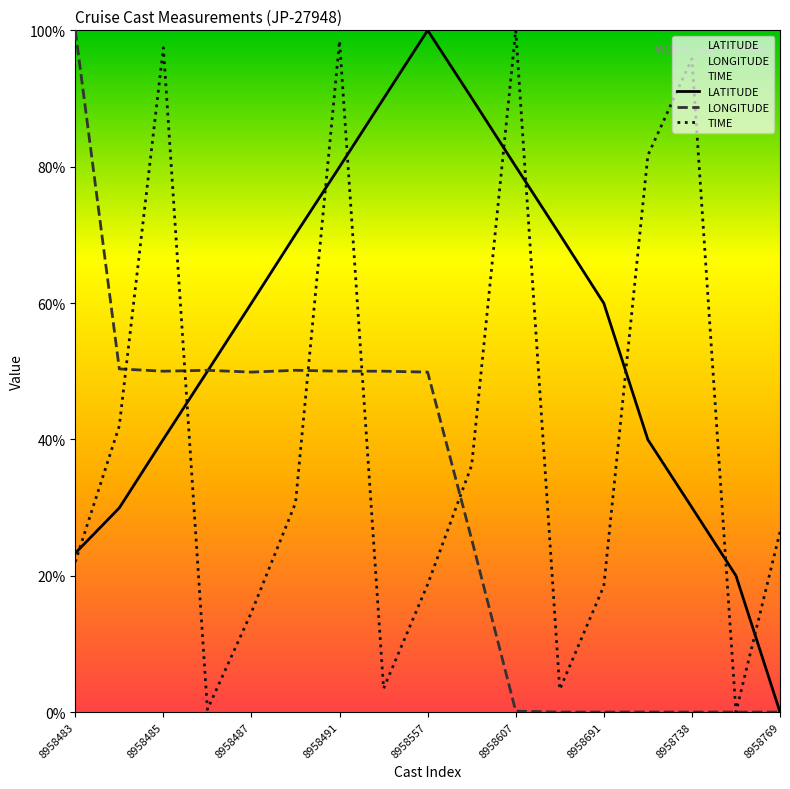

Where does the LONGITUDE series first go above 49?

8958483